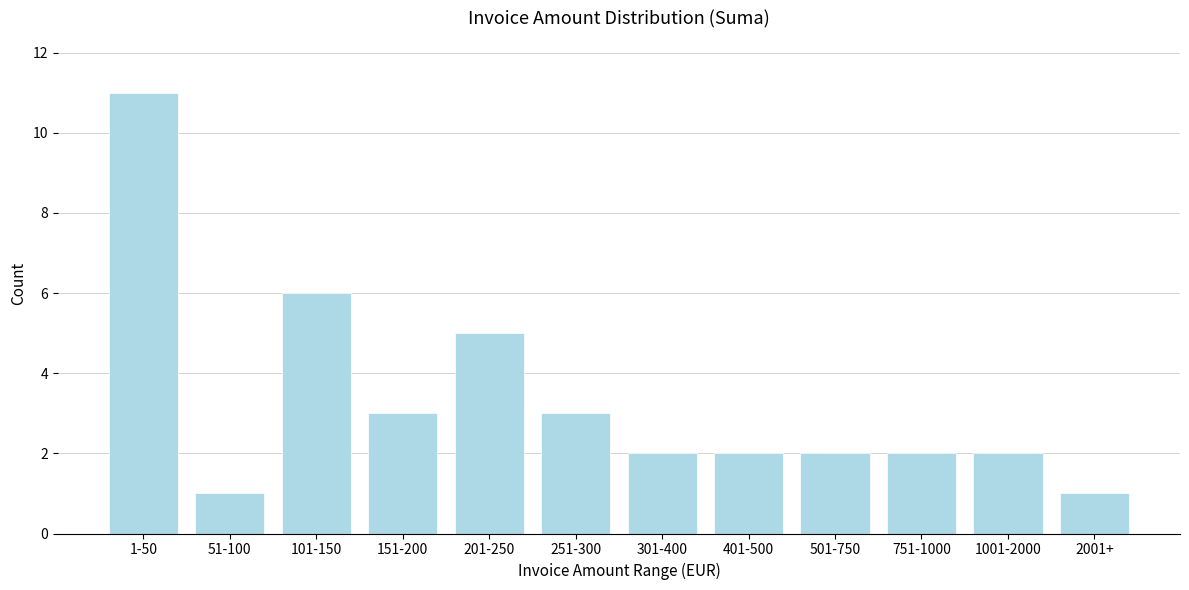

Reading left to right, list all the values displayed in this chart.

1-50=11	51-100=1	101-150=6	151-200=3	201-250=5	251-300=3	301-400=2	401-500=2	501-750=2	751-1000=2	1001-2000=2	2001+=1